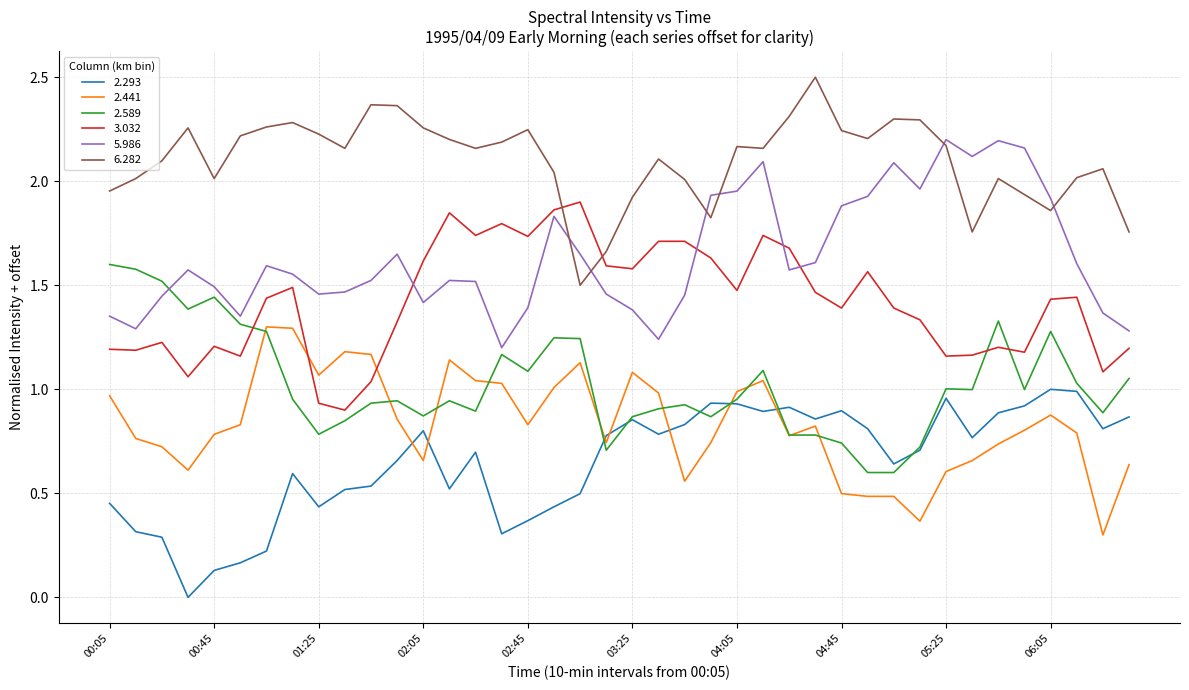

Rank the series by their maximum value, from lowest to highest.

2.293, 2.441, 2.589, 3.032, 5.986, 6.282